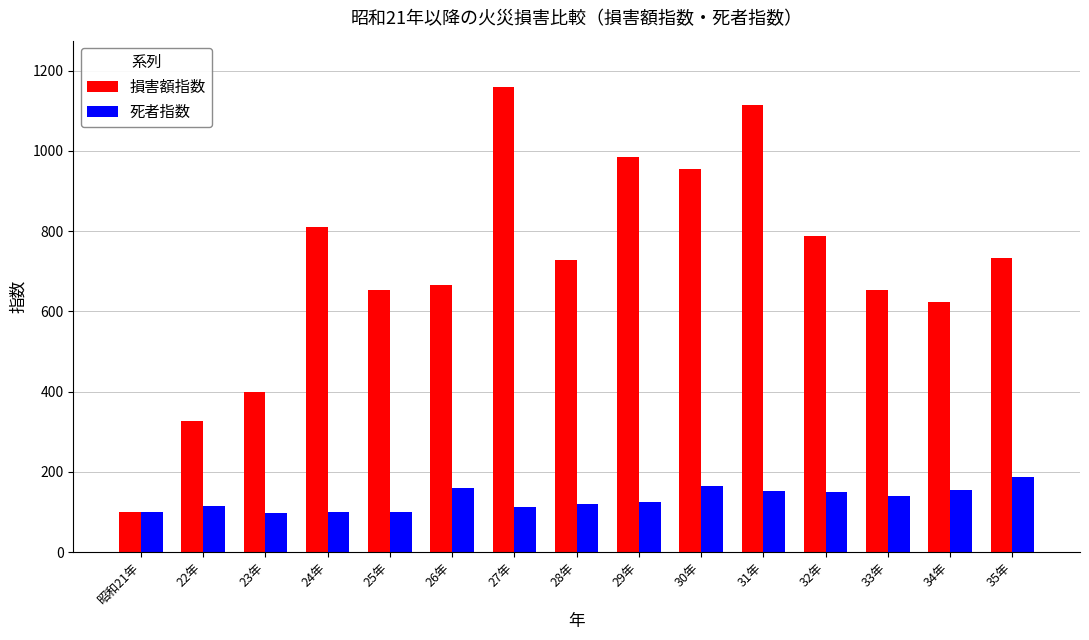

What is the total value across all series at 33年?

792